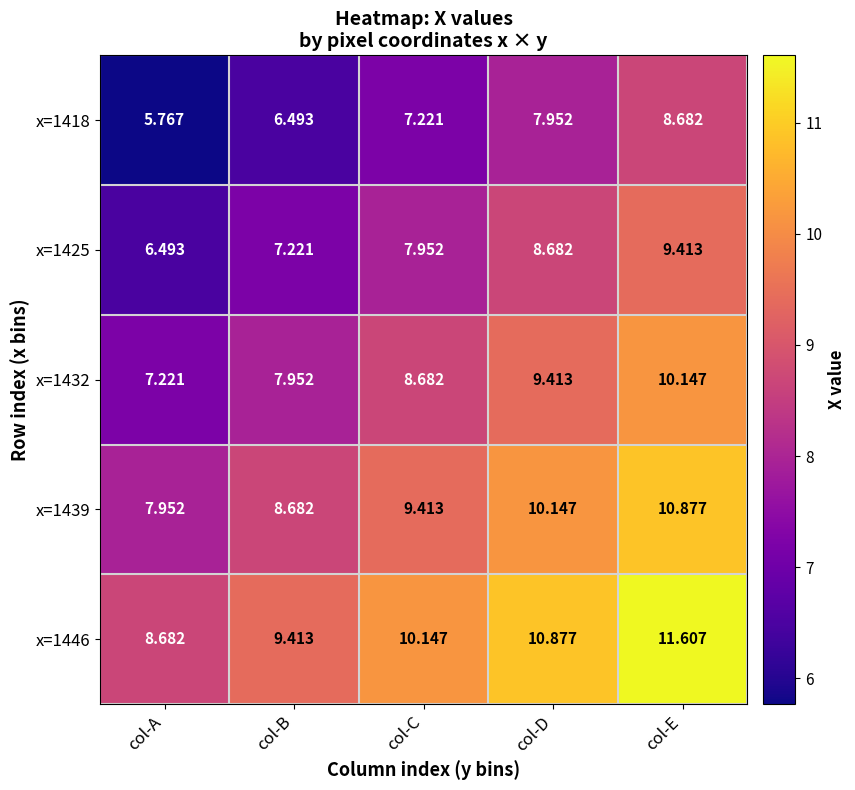

Which series has the widest spread of values?

x=1432